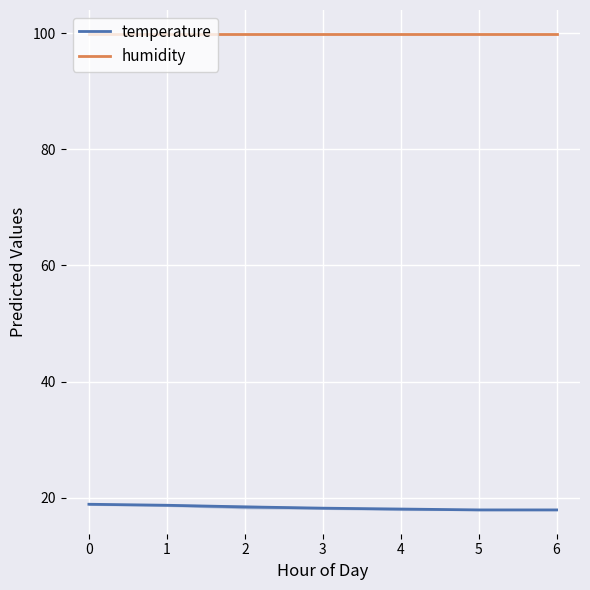

True or false: humidity and temperature intersect in this chart.

False